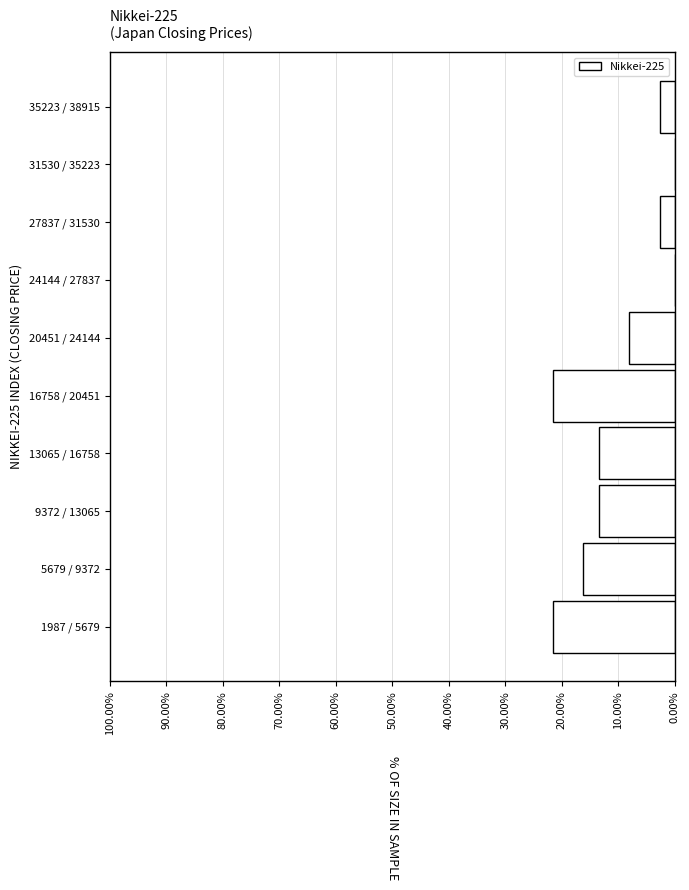

Reading top to bottom, extract all data points from this chart.

35223 / 38915=2.7	31530 / 35223=0.0	27837 / 31530=2.7	24144 / 27837=0.0	20451 / 24144=8.1	16758 / 20451=21.6	13065 / 16758=13.5	9372 / 13065=13.5	5679 / 9372=16.2	1987 / 5679=21.6